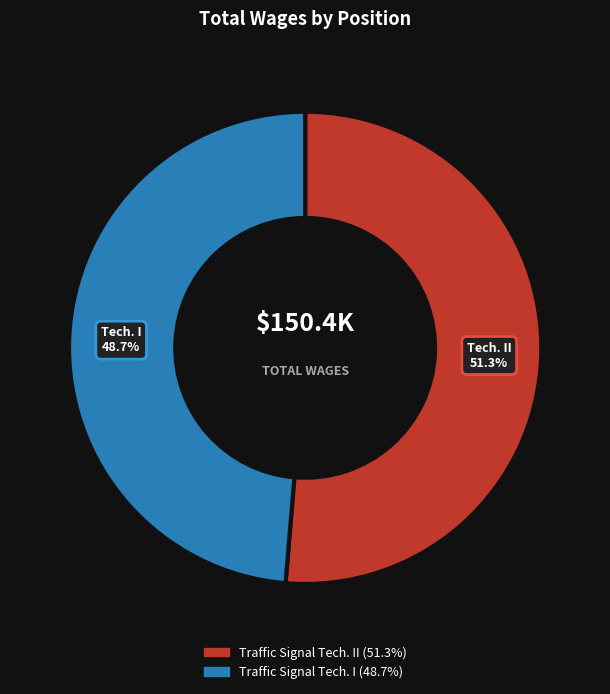

Is there a majority slice in this chart?

Yes